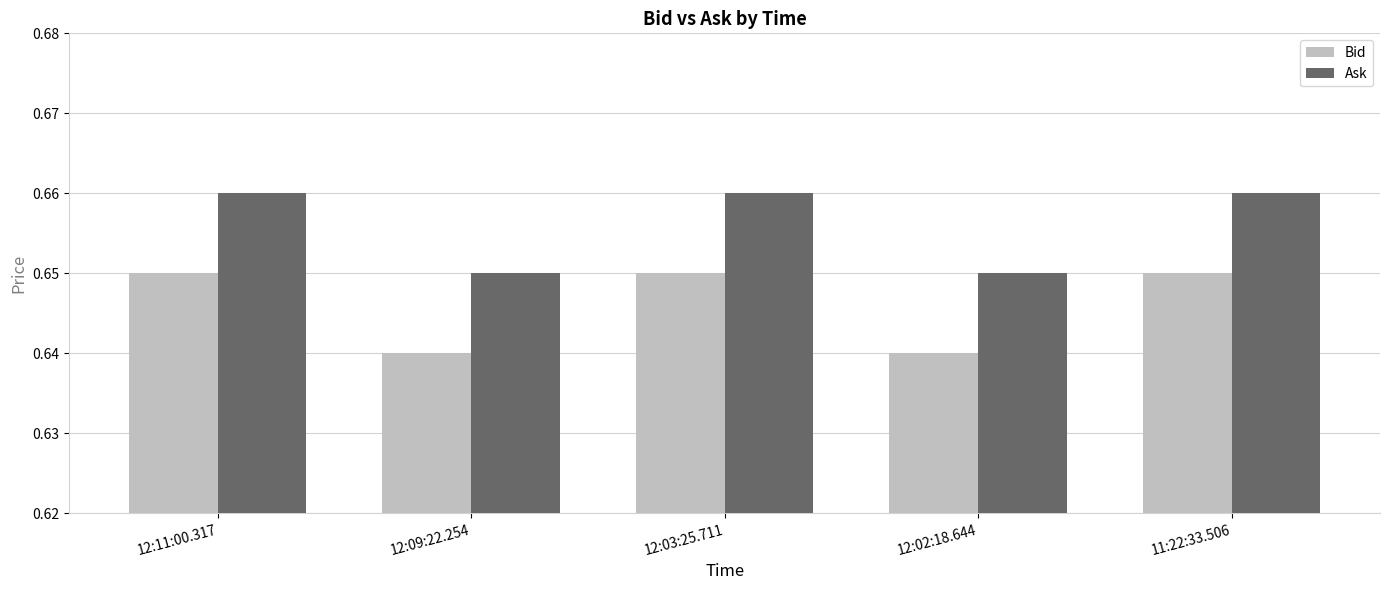

What are all the series names shown in the legend?

Bid, Ask